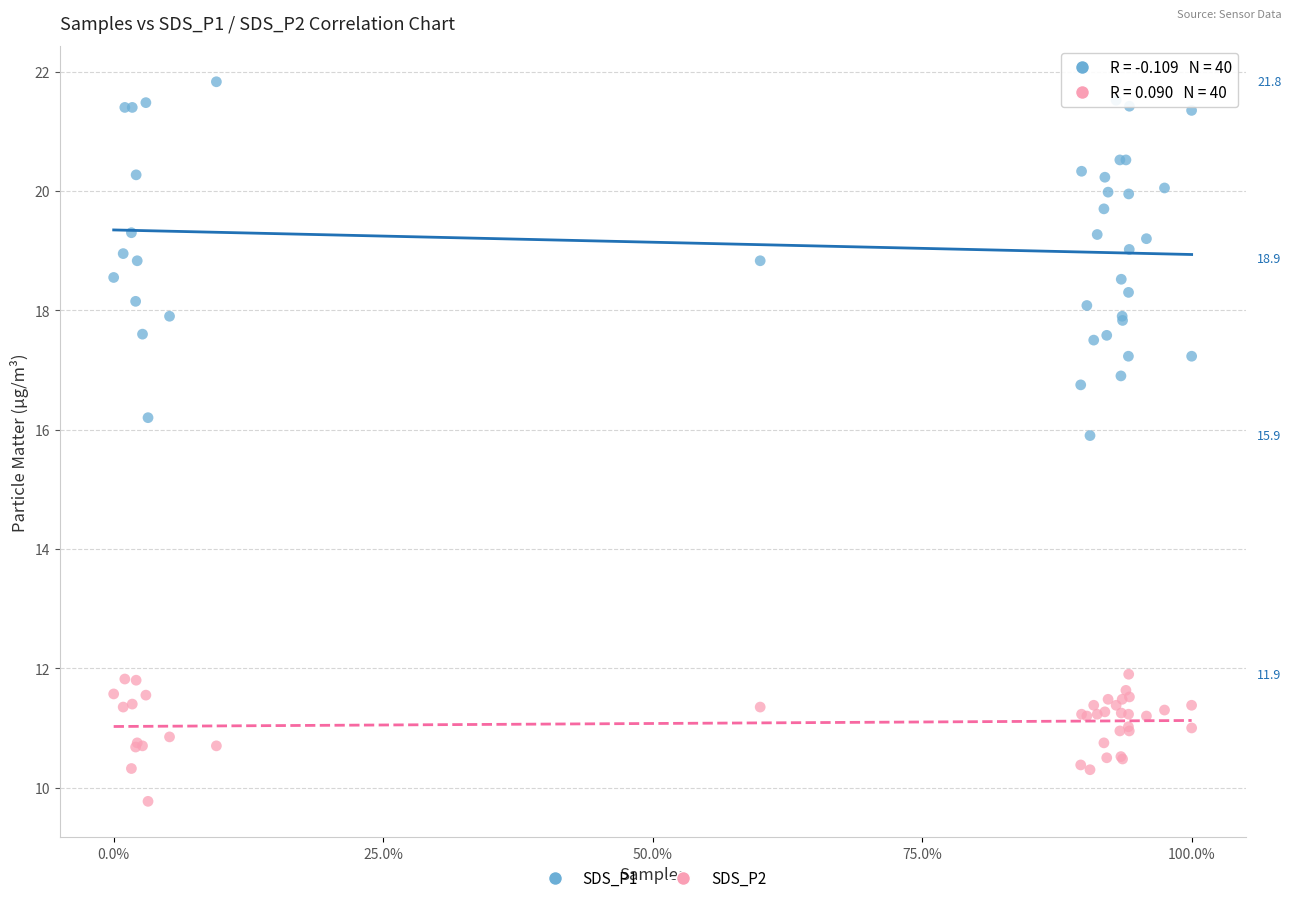

What are all the series names shown in the legend?

SDS_P1, SDS_P2